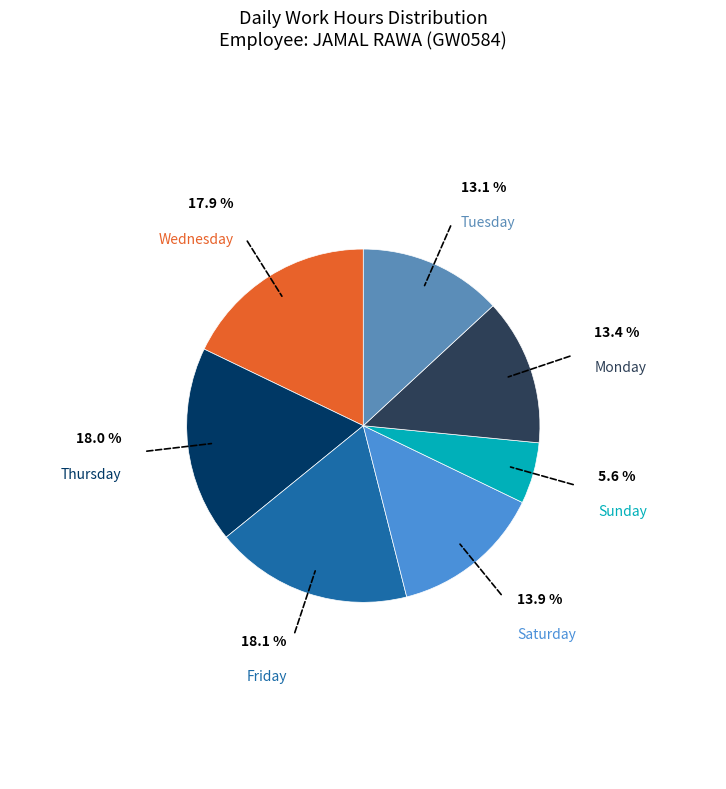

How many slices are in this pie chart?

7